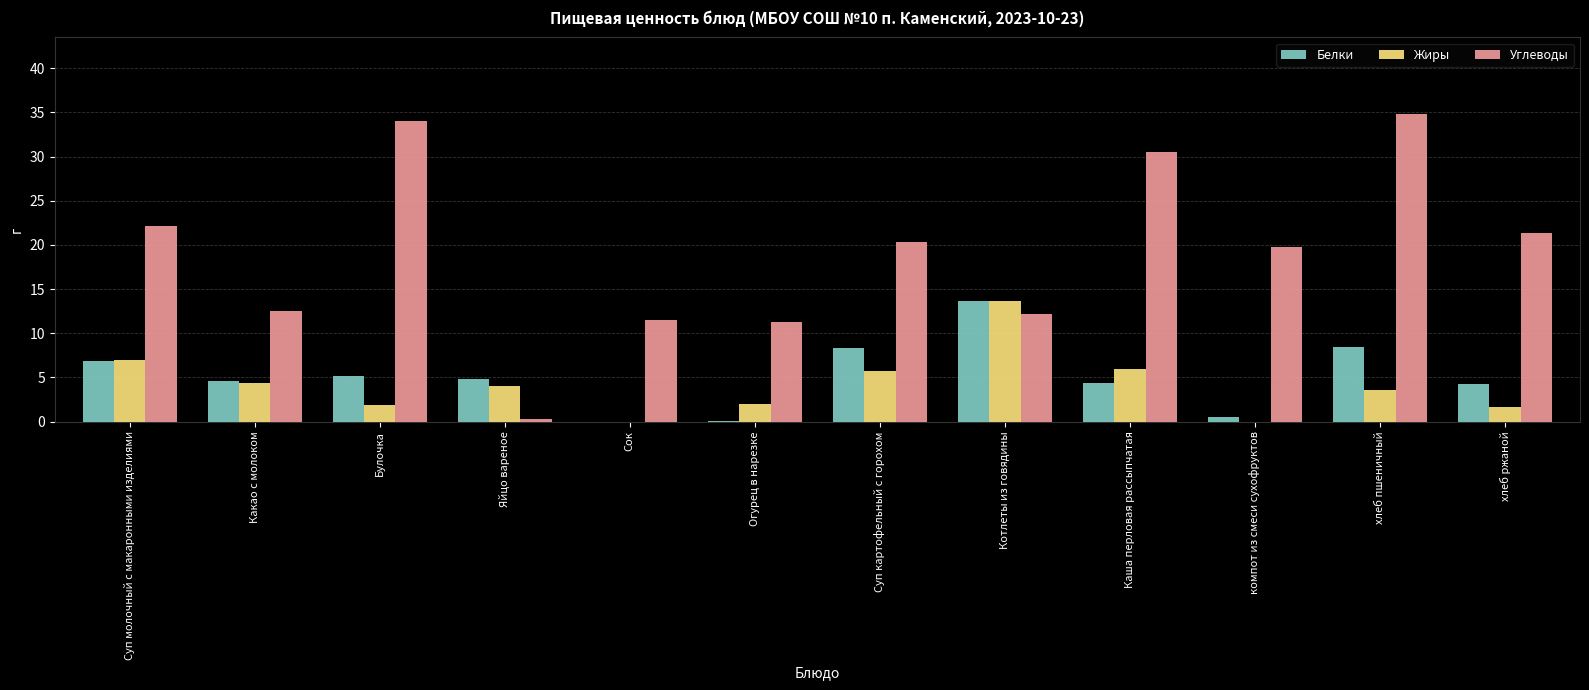

What is the greatest value displayed?

34.8